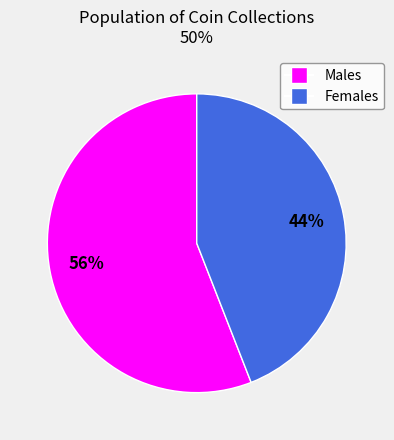

Is there any slice that represents more than half of the pie?

Yes